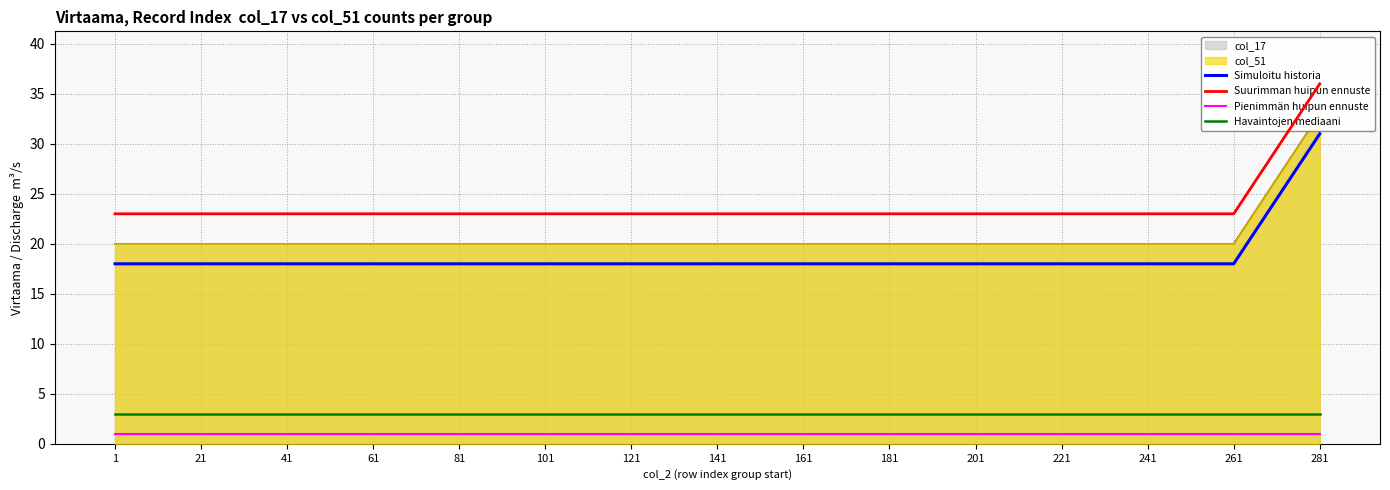

At which label is Suurimman huipun ennuste closest to 29?

1